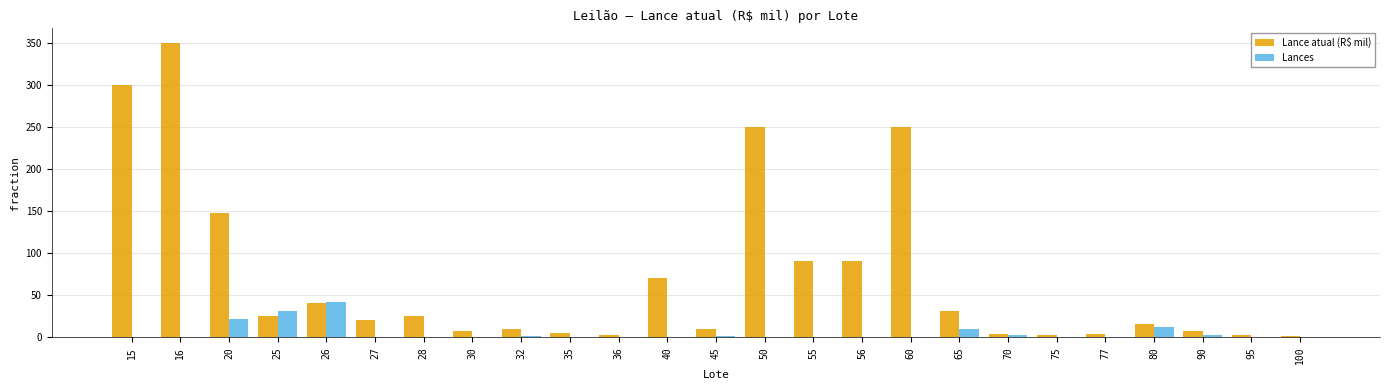

The value of Lances at 28 is 0.0. True or false?

True